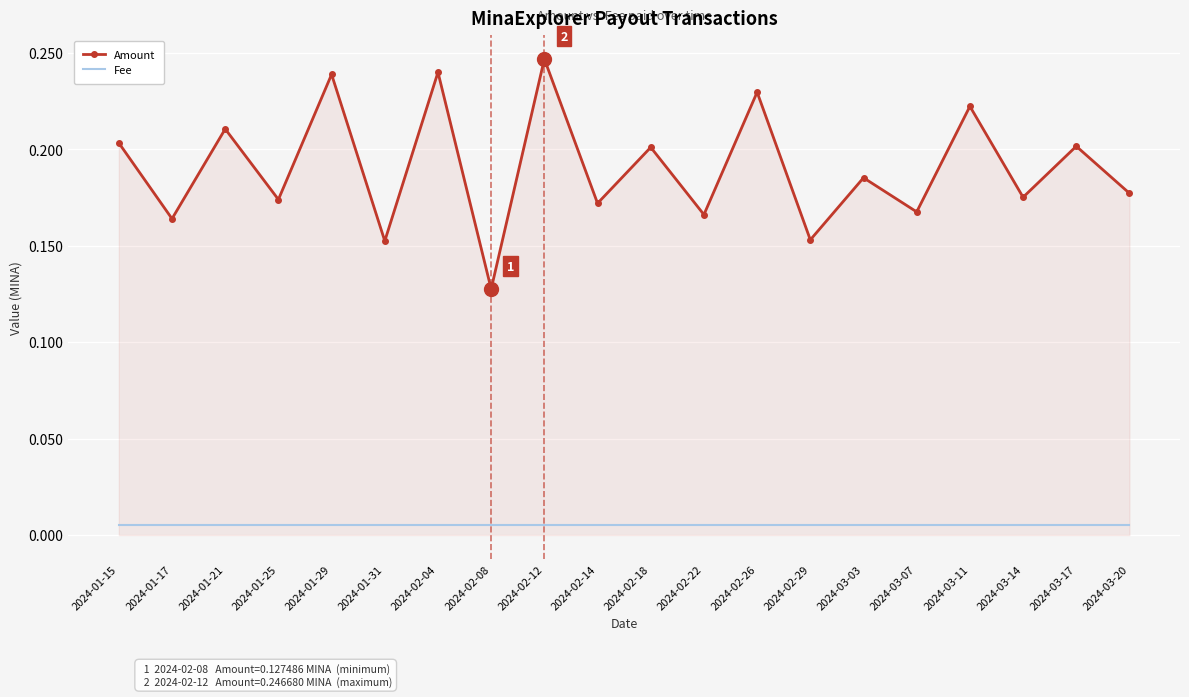

Which series has the largest range (max minus min)?

Amount